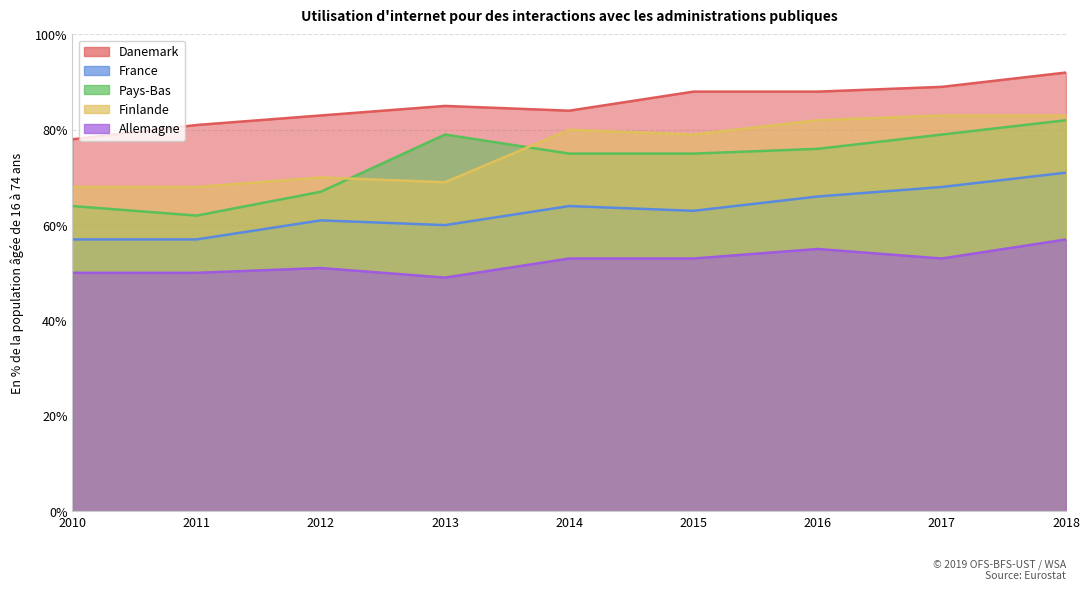

Which series changed the most between 2010 and 2011?

Danemark